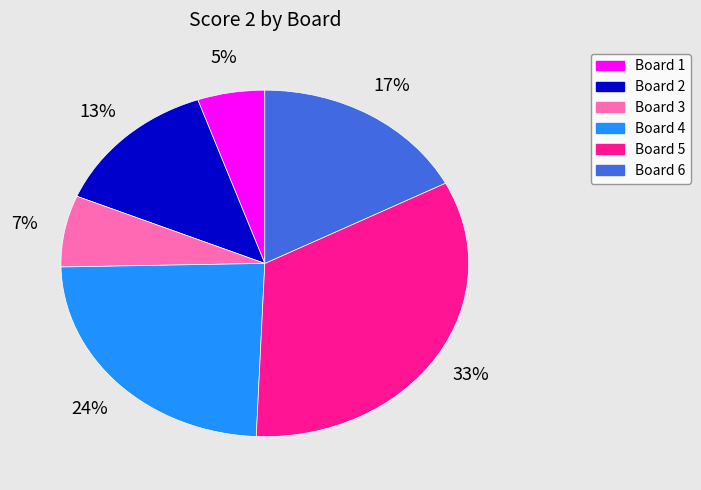

What percentage is the Board 4 slice, to the nearest percent?

24%